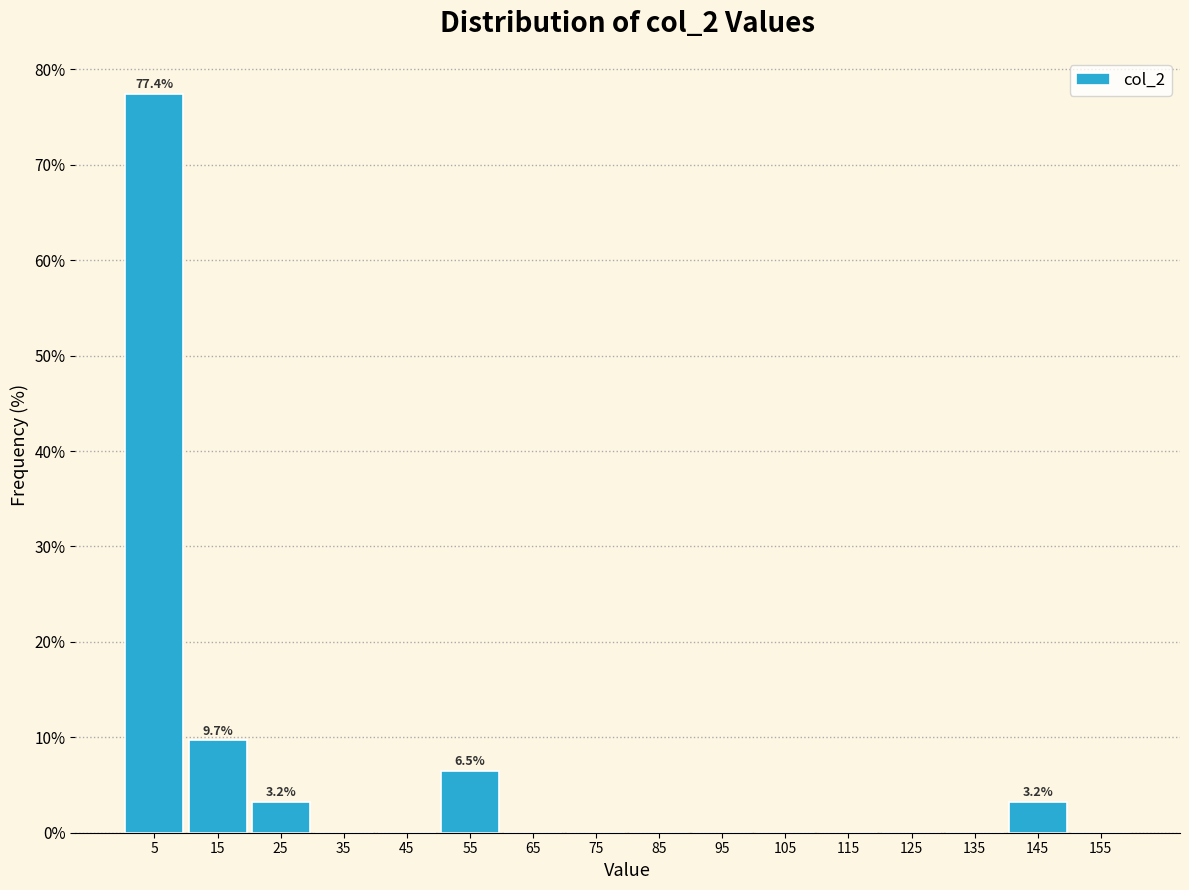

Over which range of the x-axis is the bar tallest?

0 to 10